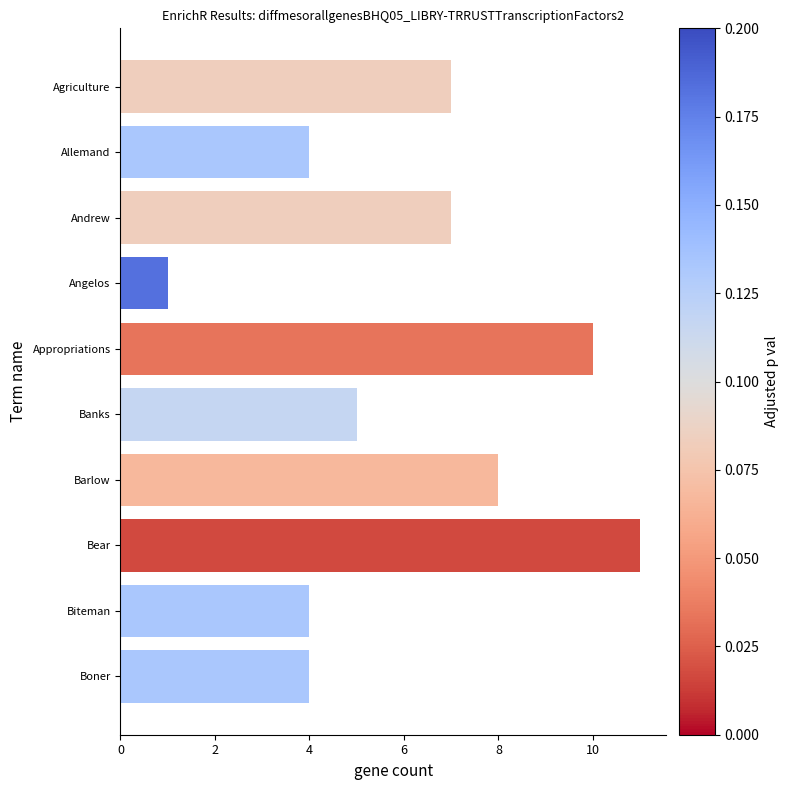

What is the ratio of the value at Banks to the value at Angelos?

5.0